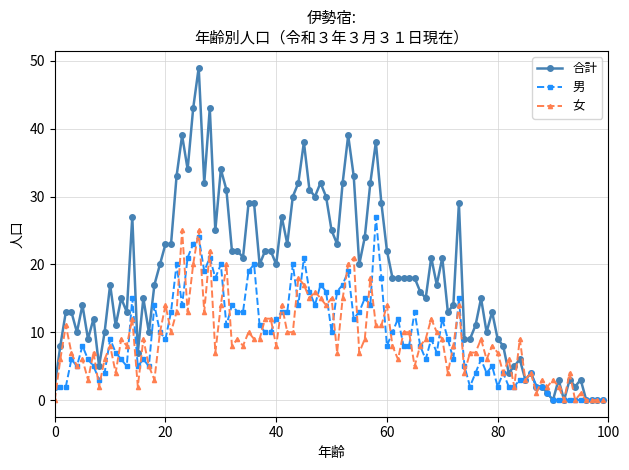

Which series has the largest range (max minus min)?

合計